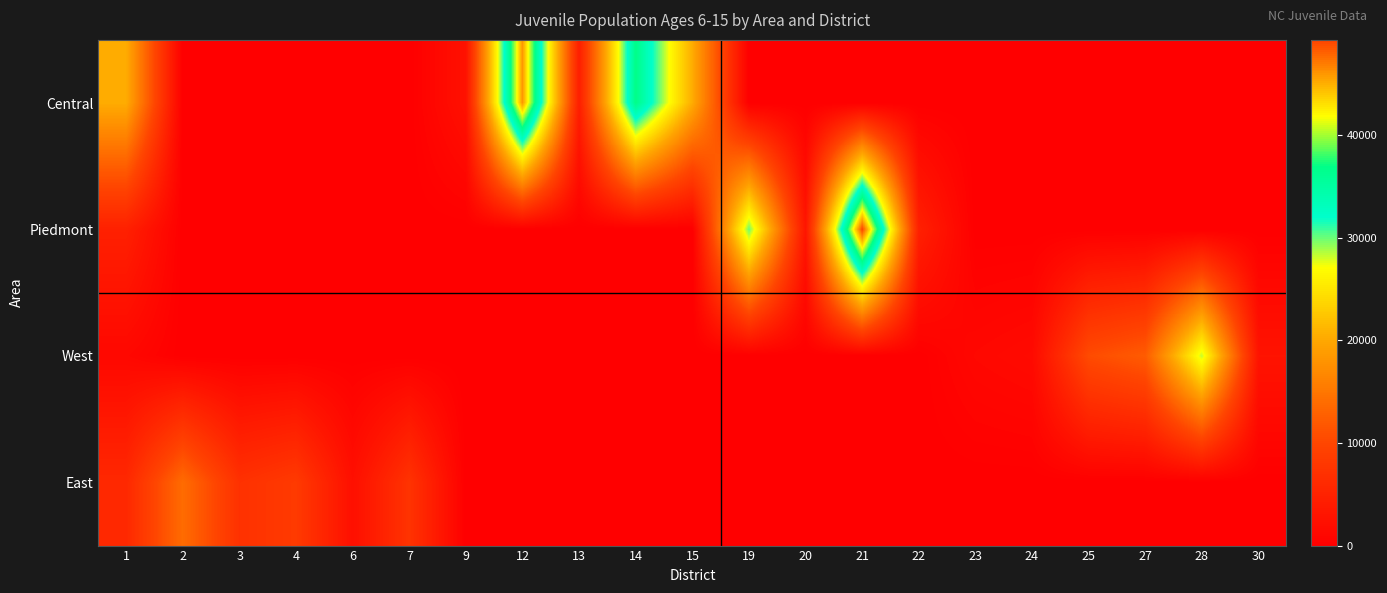

Reading left to right, what are all the values shown in this chart?

Central: 1=20361	2=0	3=0	4=0	6=0	7=0	9=2592	12=46038	13=4408	14=36859	15=20361	19=0	20=0	21=0	22=0	23=0	24=0	25=0	27=0	28=0	30=0
Piedmont: 1=4699	2=0	3=0	4=0	6=0	7=0	9=0	12=0	13=0	14=0	15=0	19=30035	20=3180	21=49302	22=4699	23=0	24=0	25=0	27=0	28=0	30=0
West: 1=1195	2=0	3=0	4=0	6=0	7=0	9=0	12=0	13=0	14=0	15=0	19=0	20=0	21=0	22=0	23=1195	24=1605	25=10603	27=12299	28=28288	30=2916
East: 1=5853	2=13943	3=7105	4=8389	6=2329	7=7407	9=0	12=0	13=0	14=0	15=0	19=0	20=0	21=0	22=0	23=0	24=0	25=0	27=0	28=0	30=0